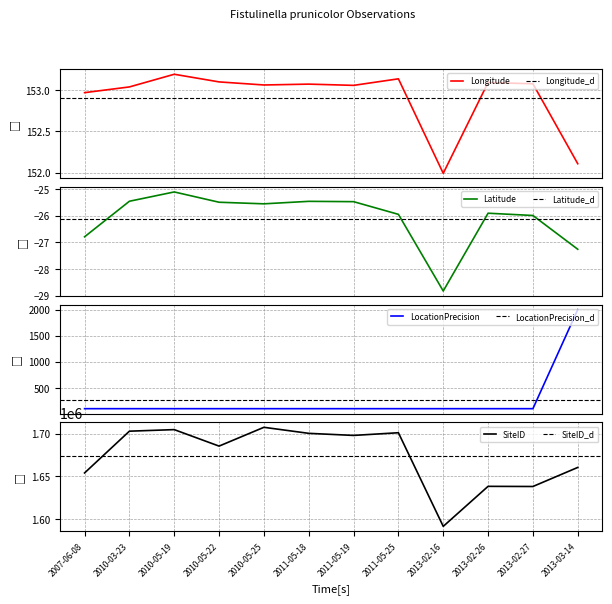

Does the chart have visible grid lines?

Yes